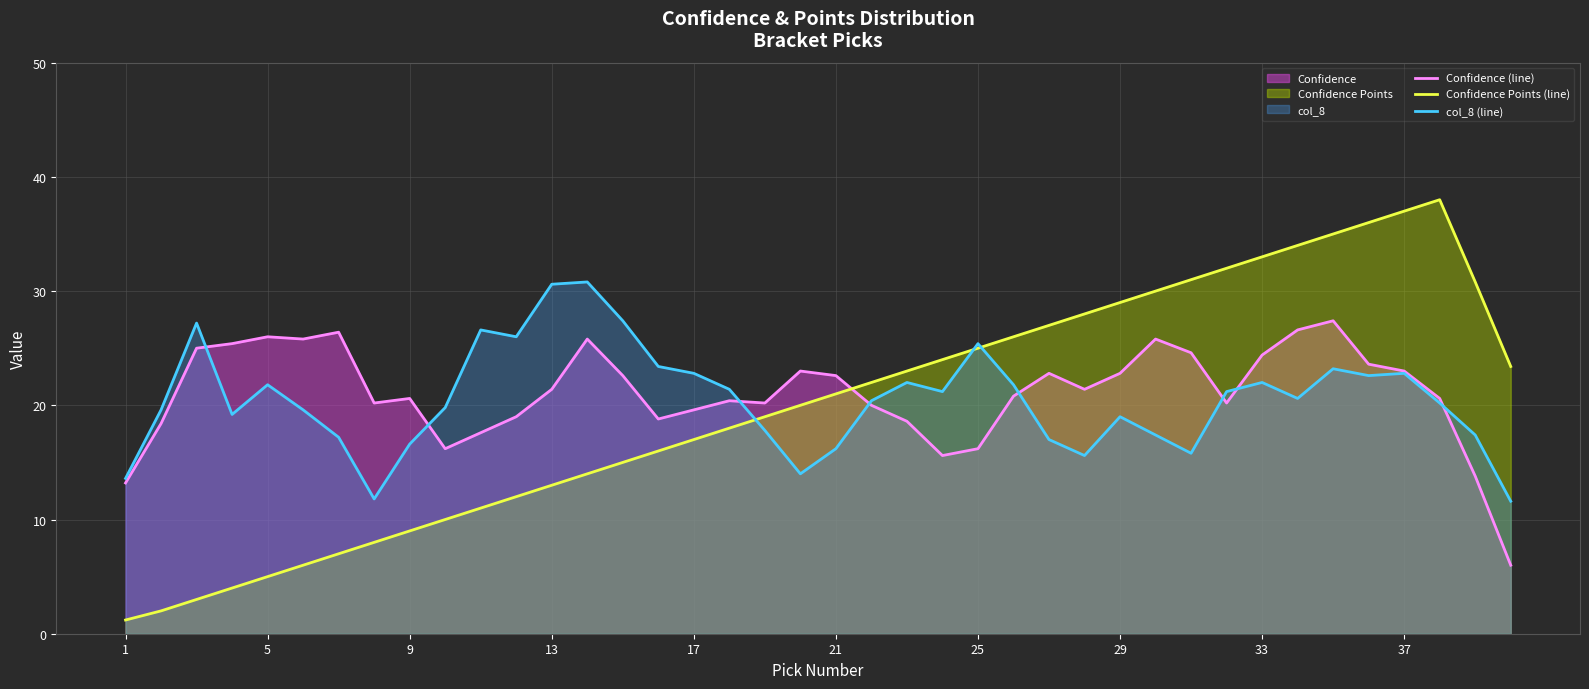

Does the chart have visible grid lines?

Yes